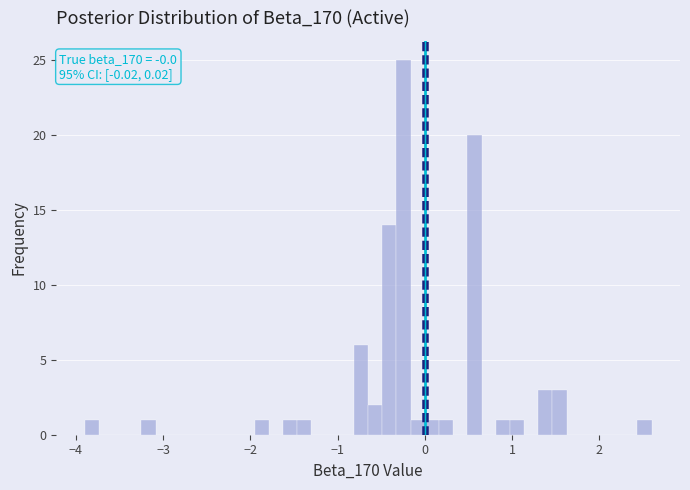

Around what value on the x-axis is the tallest bar? Give the approximate position of its centre, as read against the axis.

-0.2